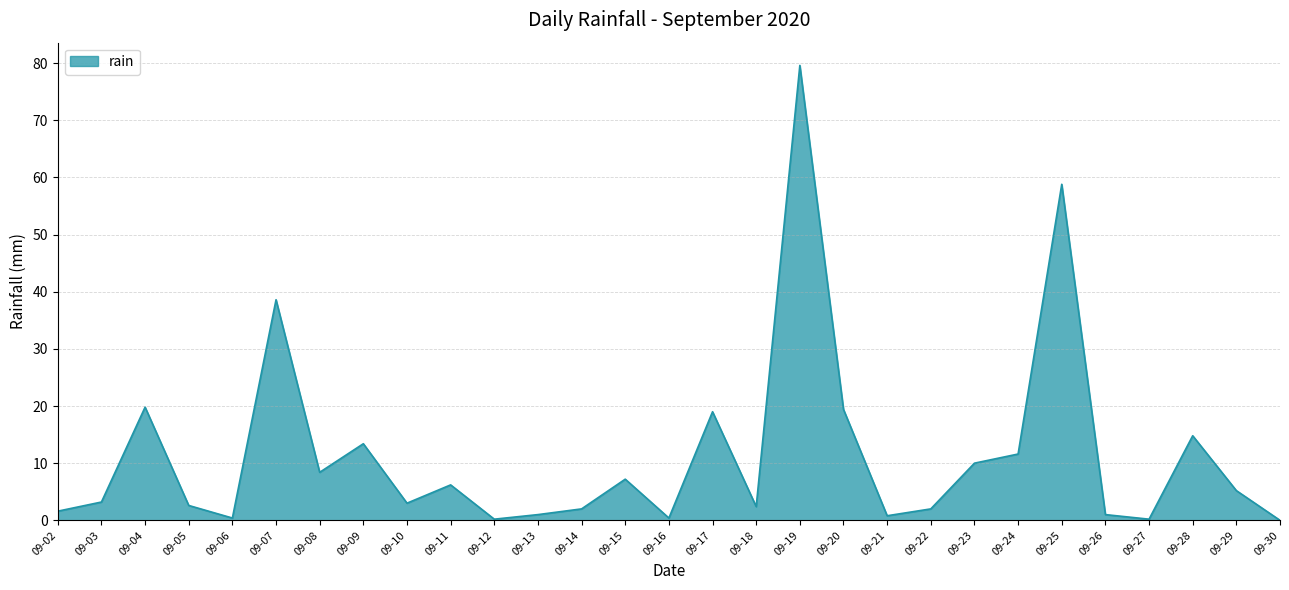

What is the difference between the maximum and minimum values?

79.6